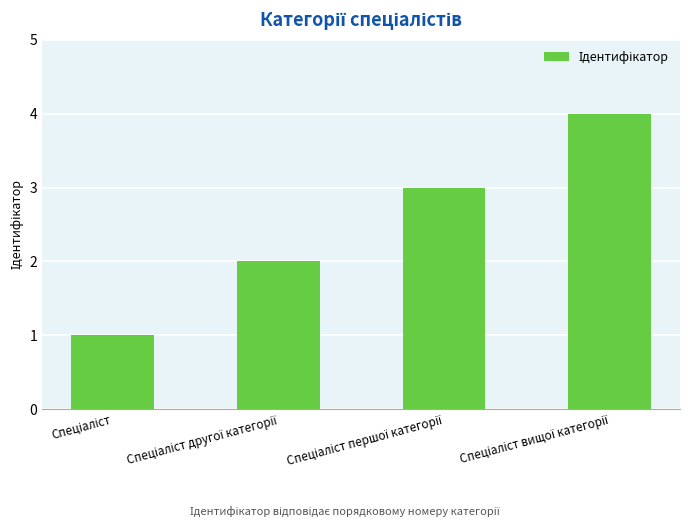

What is the sum of all values?

10